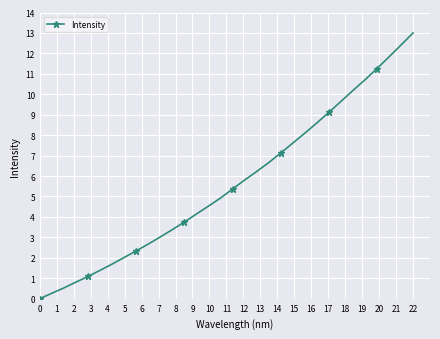

What is the value of the 5th point from the left?

1.1